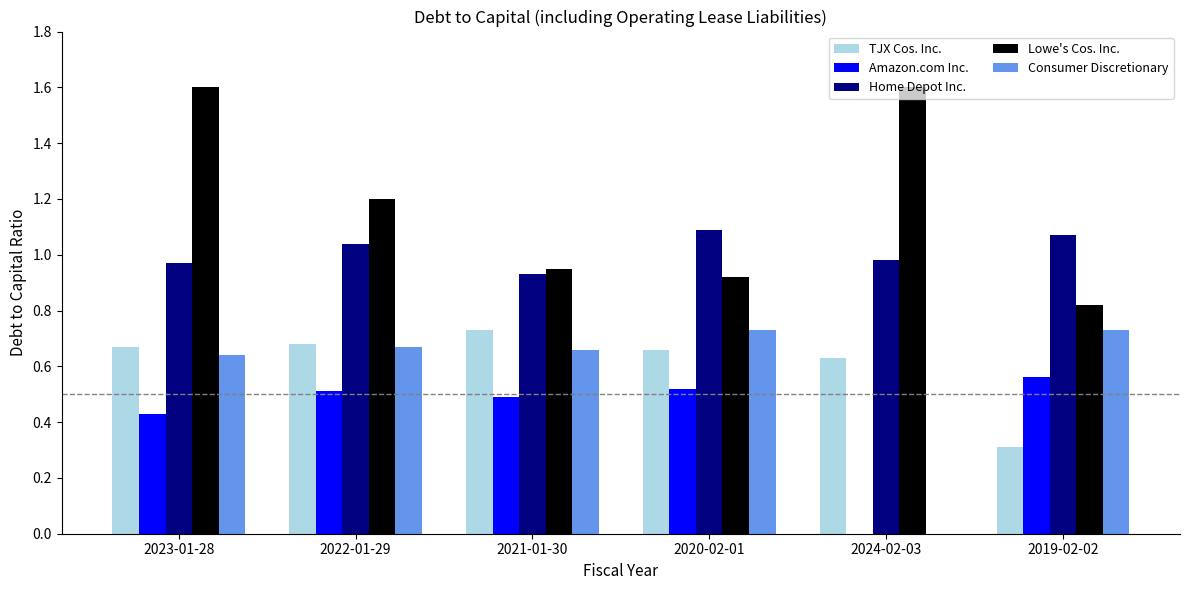

Between 2023-01-28 and 2020-02-01, which series saw the biggest shift?

Lowe's Cos. Inc.